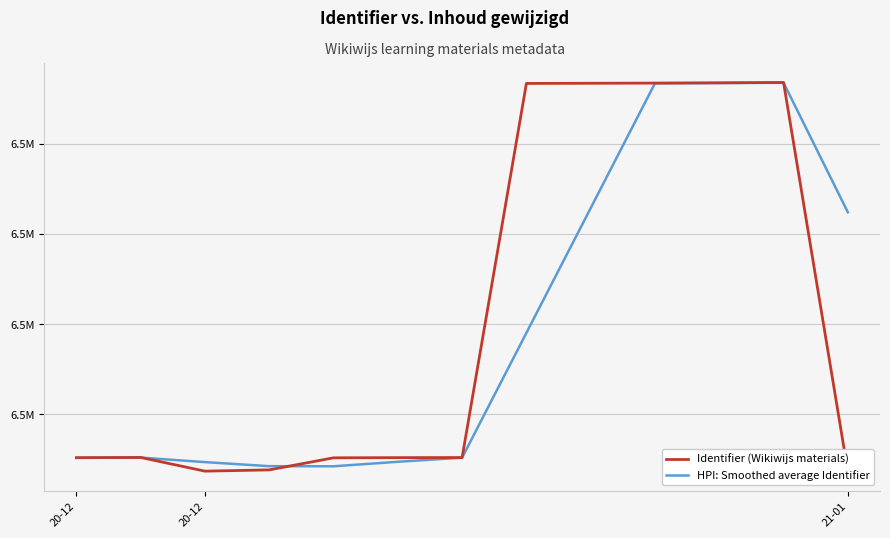

What is the smallest value displayed?

6469364.0